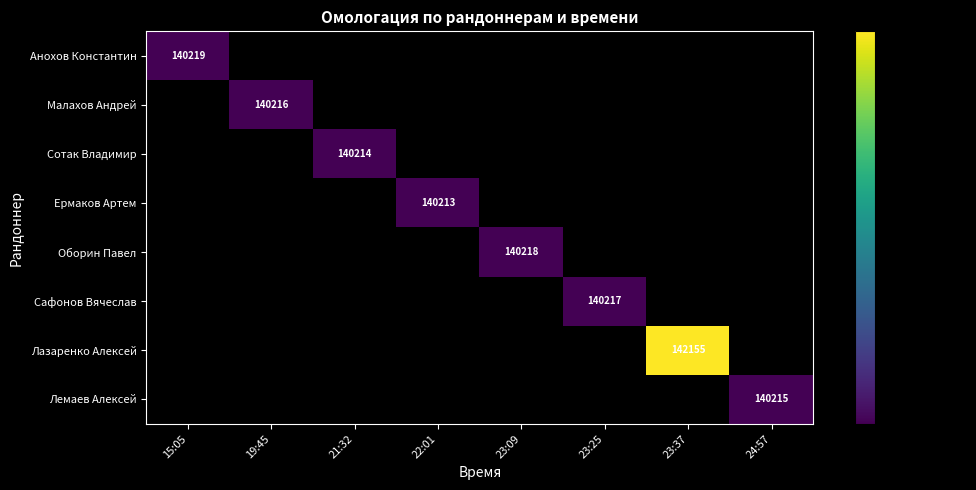

Between 24:57 and 23:25, which is larger?

23:25